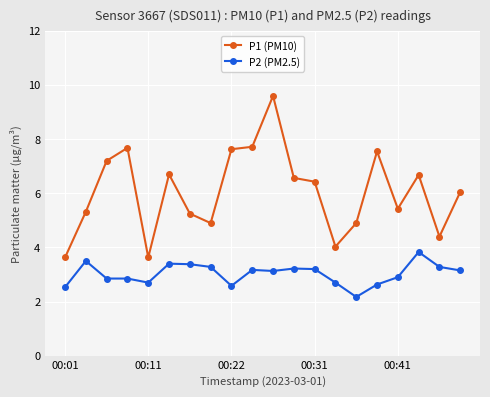

Rank the series by their maximum value, from highest to lowest.

P1 (PM10), P2 (PM2.5)